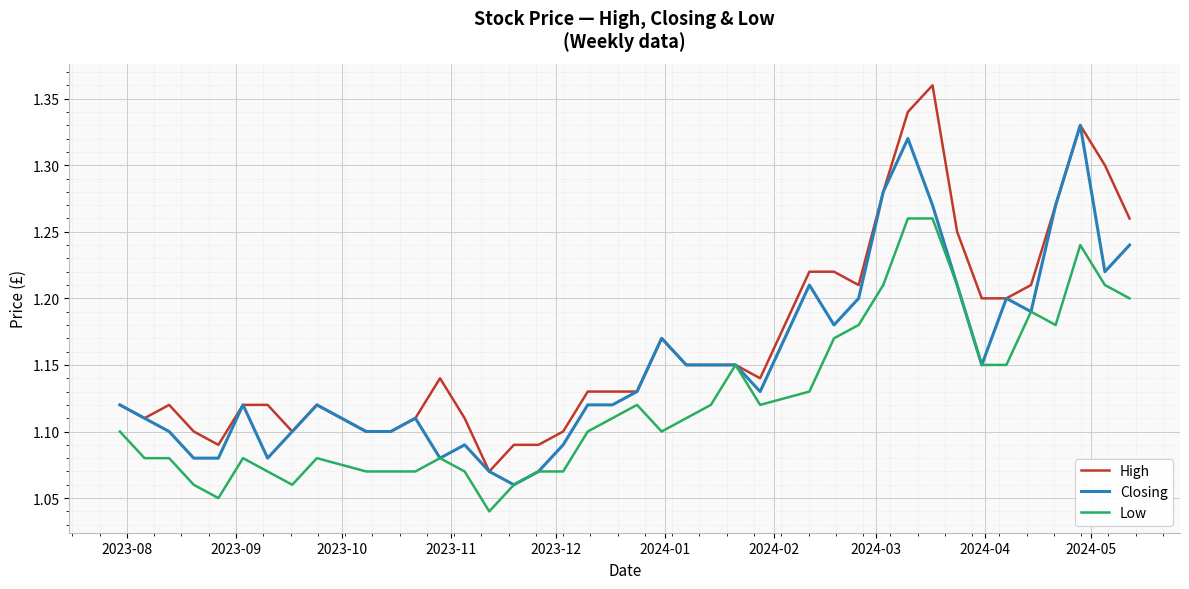

Rank the series by their average value, from lowest to highest.

Low, Closing, High